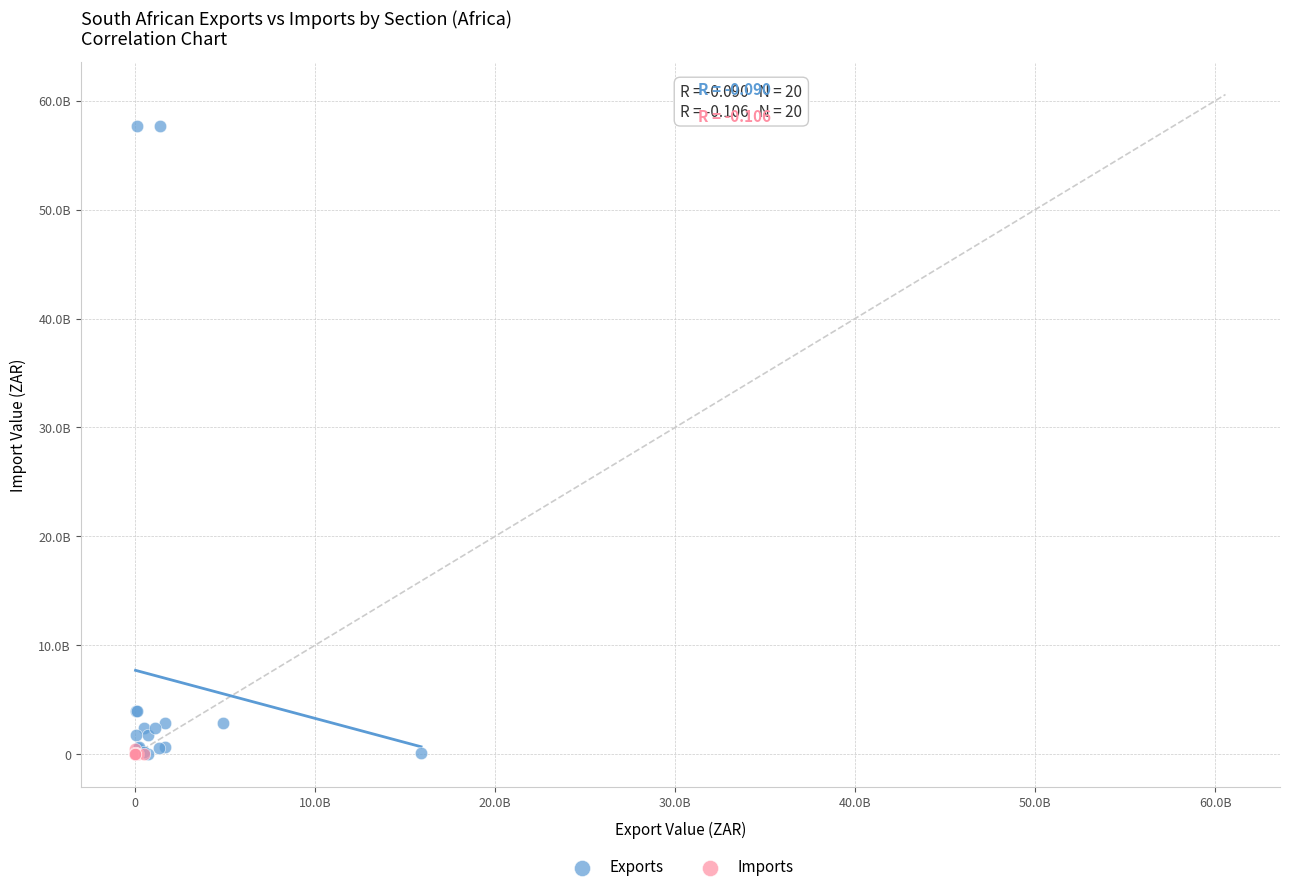

Which series reaches the maximum Y coordinate?

Exports